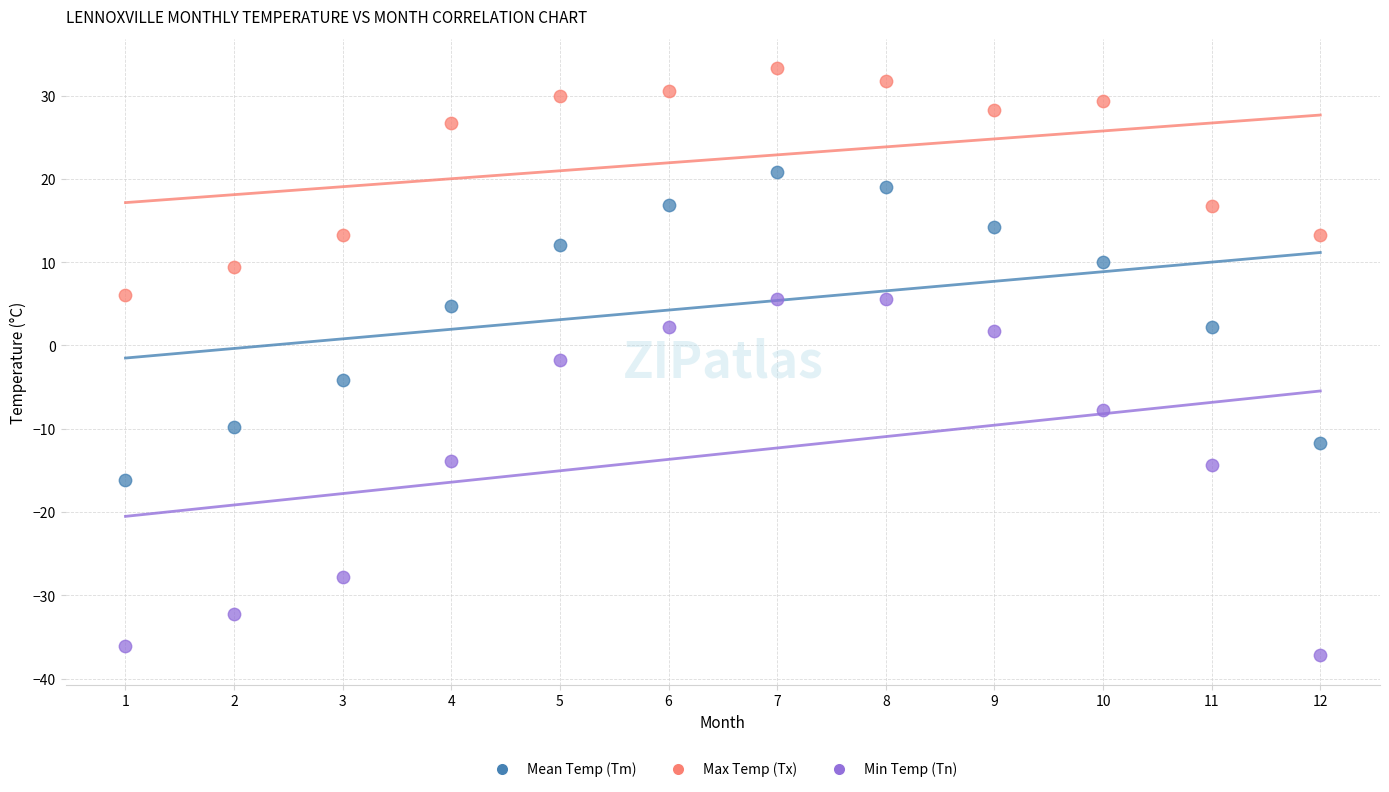

Which series contains the highest Y value?

Max Temp (Tx)